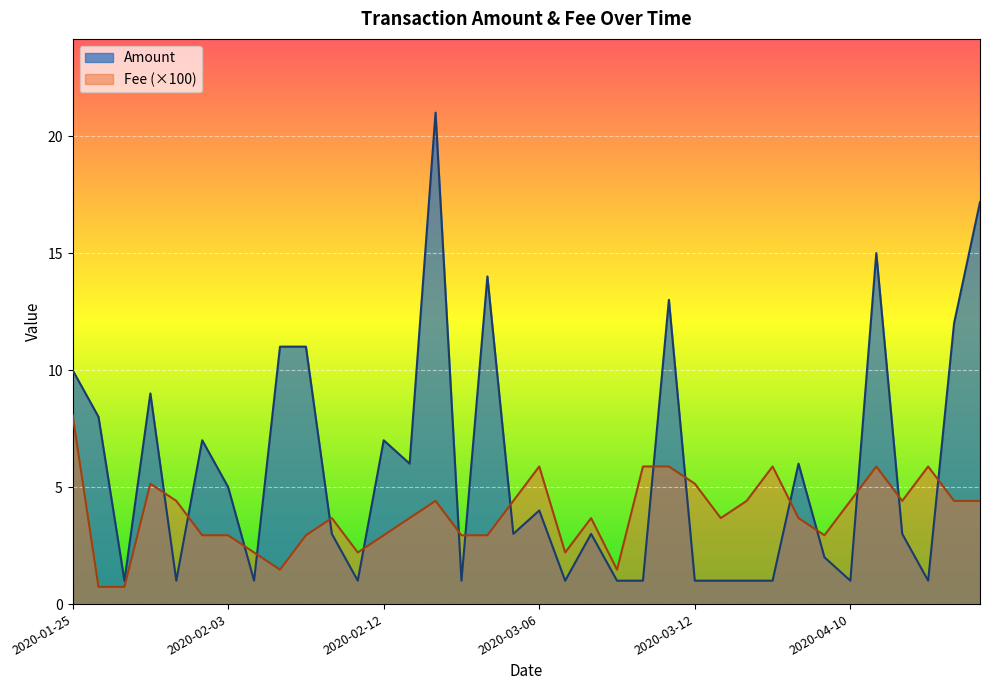

Rank the series by their average value, from lowest to highest.

Fee (×100), Amount